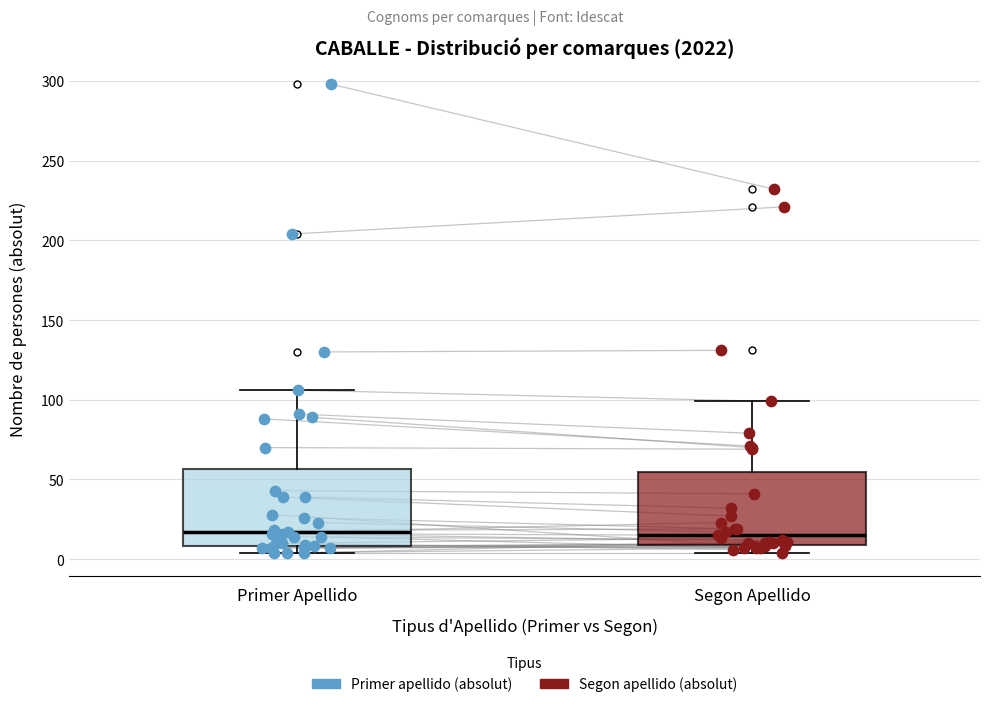

Where does the median line of the box for Primer Apellido sit on the y-axis? The values are not printed on the chart, so give them approximately, as read against the axis.

15